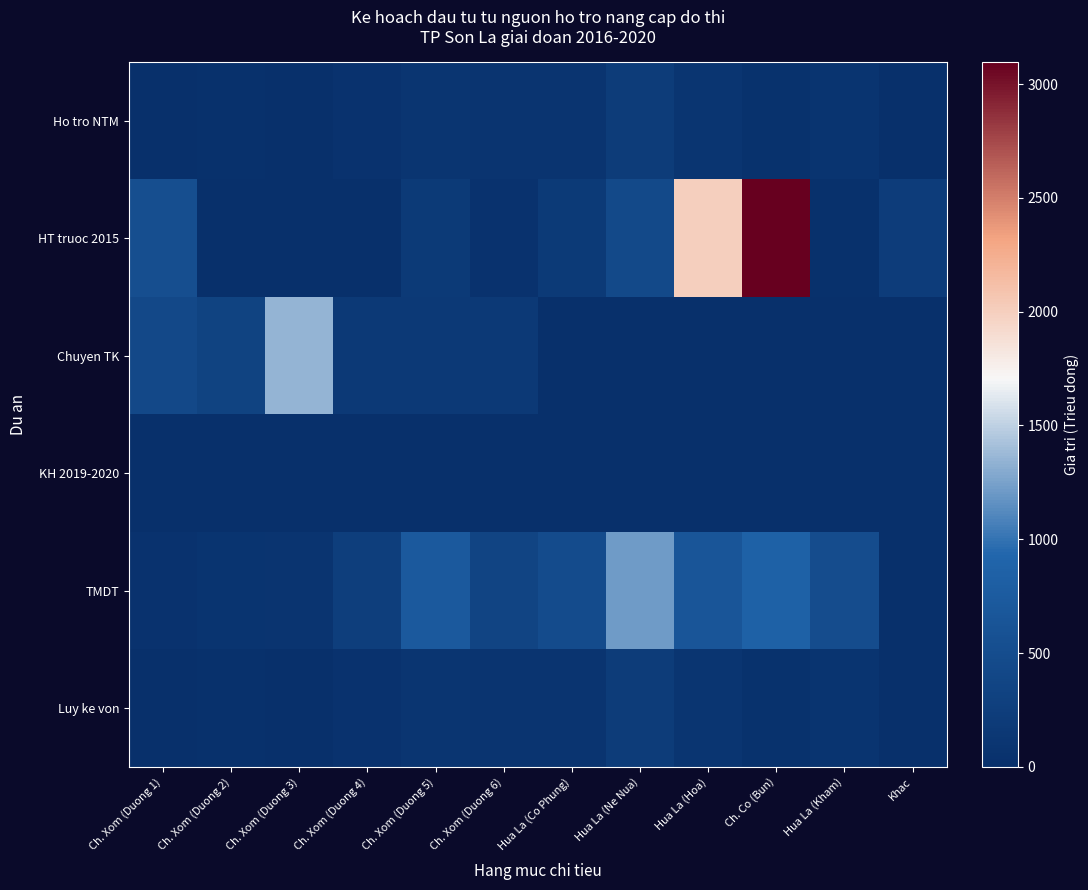

Count the number of categories in the chart.

12